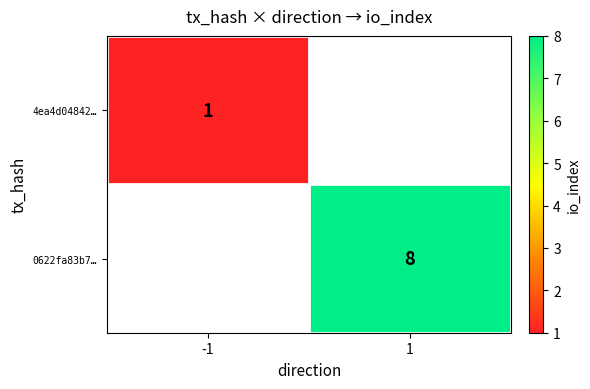

Is it true that 0622fa83b7… equals 8 at 1?

True